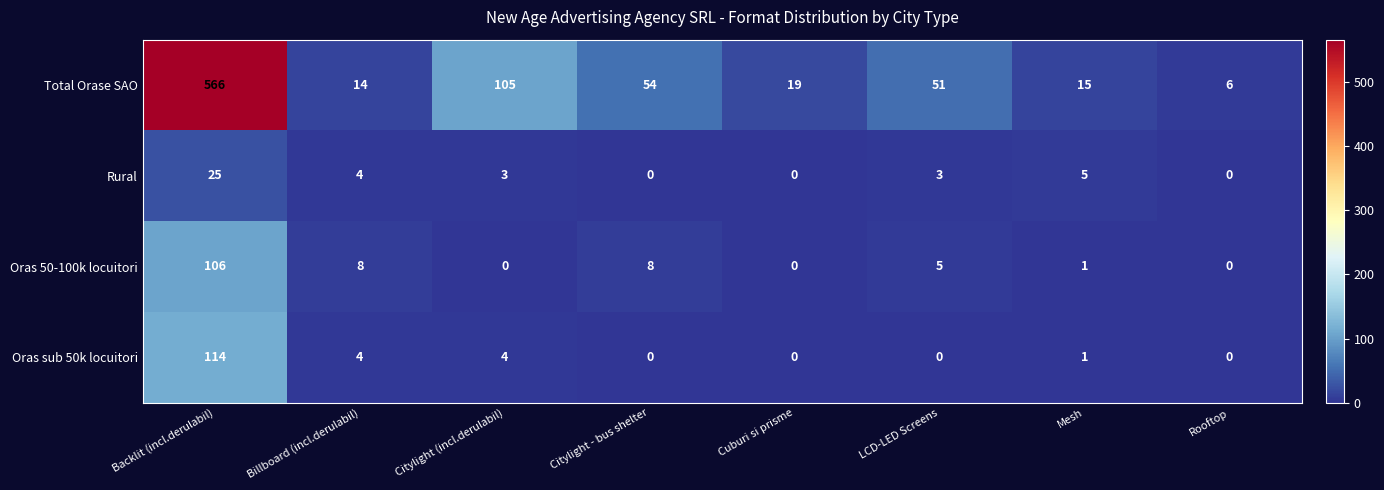

What is the difference between the Total Orase SAO values at Rooftop and Citylight (incl.derulabil)?

99